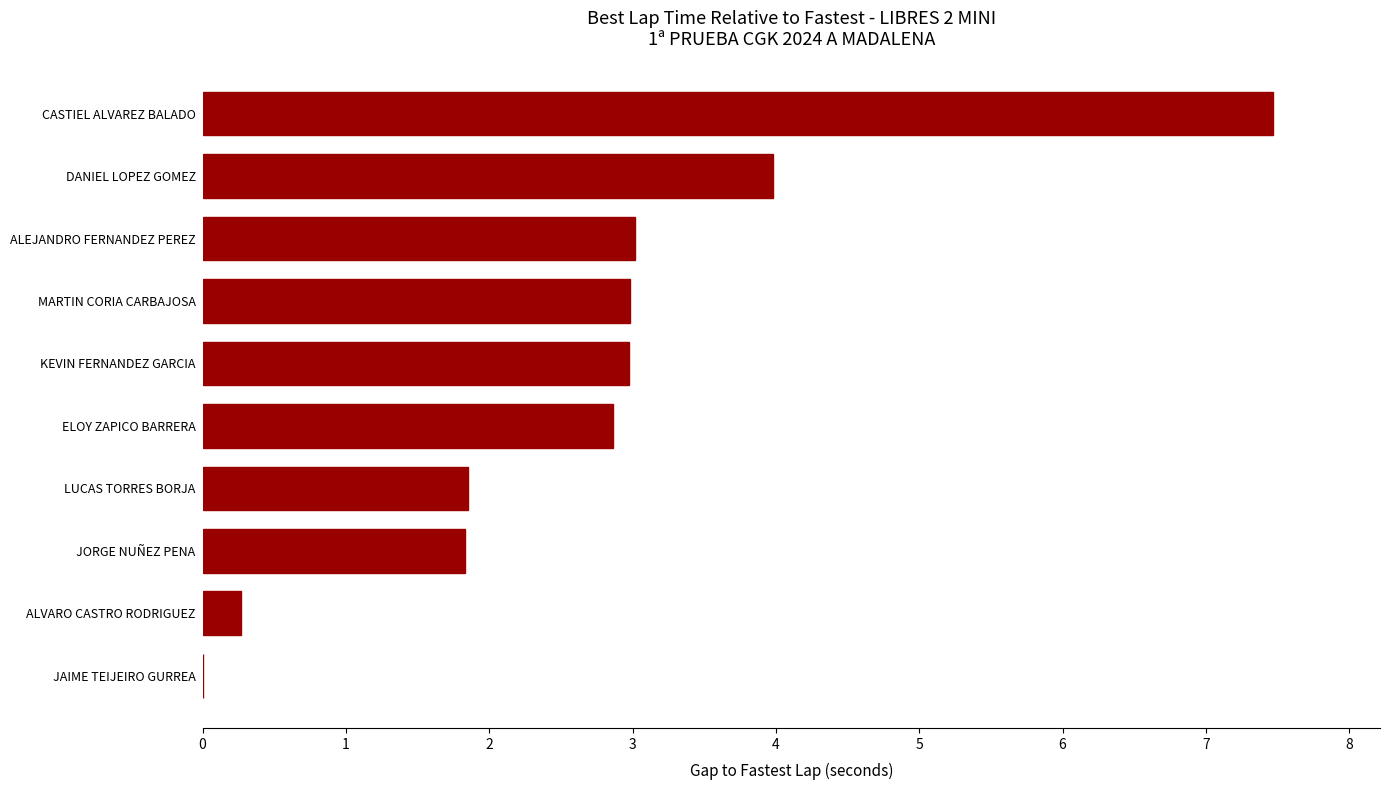

True or false: the data shows 7.5 at CASTIEL ALVAREZ BALADO.

True